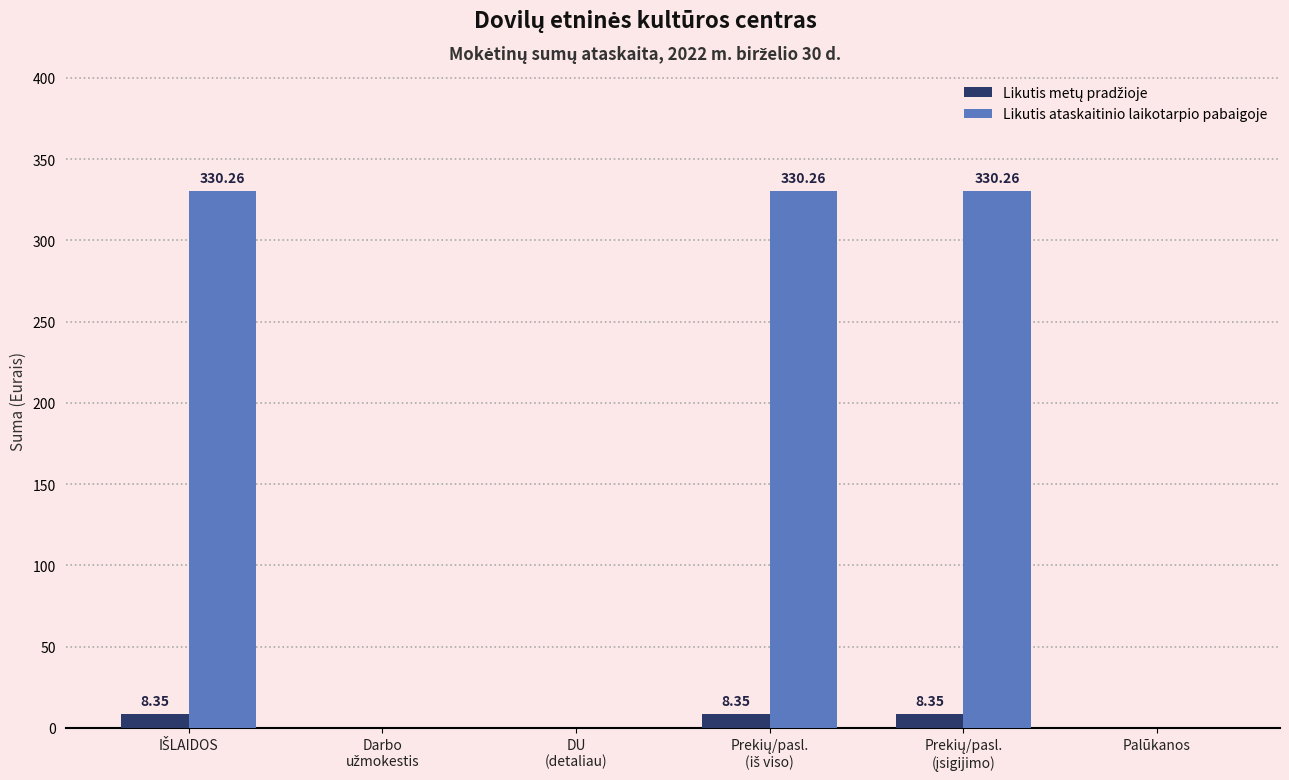

What is the sum of all Likutis ataskaitinio laikotarpio pabaigoje values?

990.8